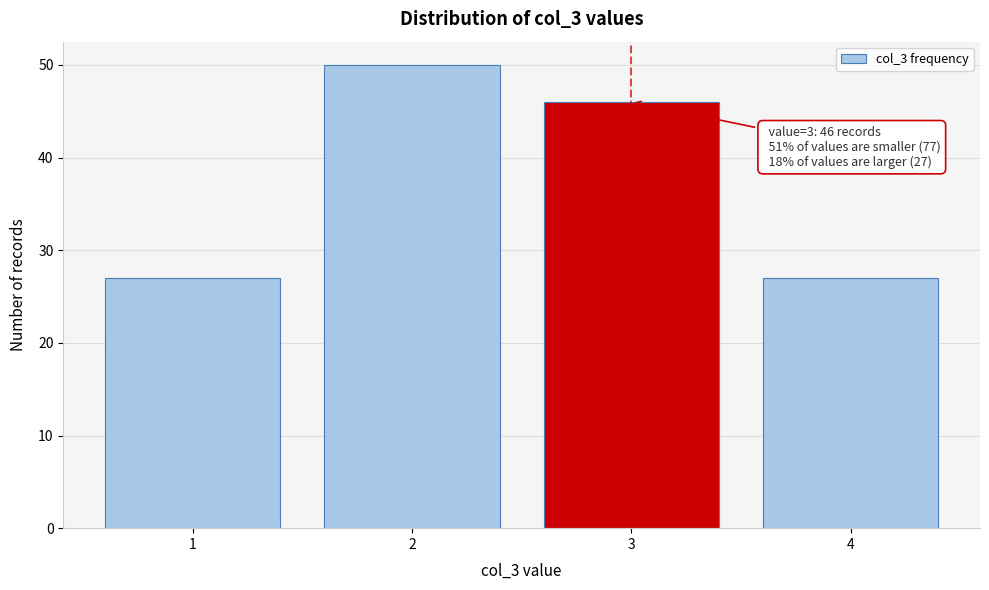

Reading left to right, list all the values displayed in this chart.

27	50	46	27